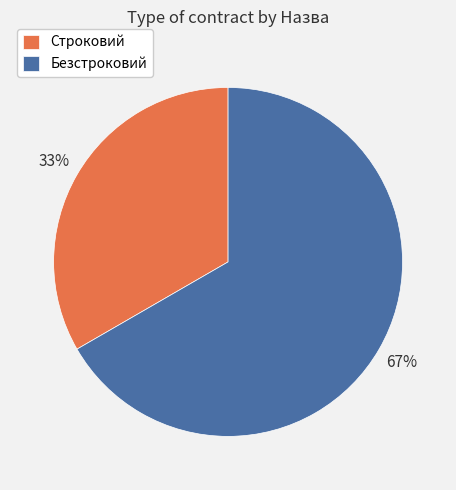

Rank the categories by value from highest to lowest.

Безстроковий, Строковий